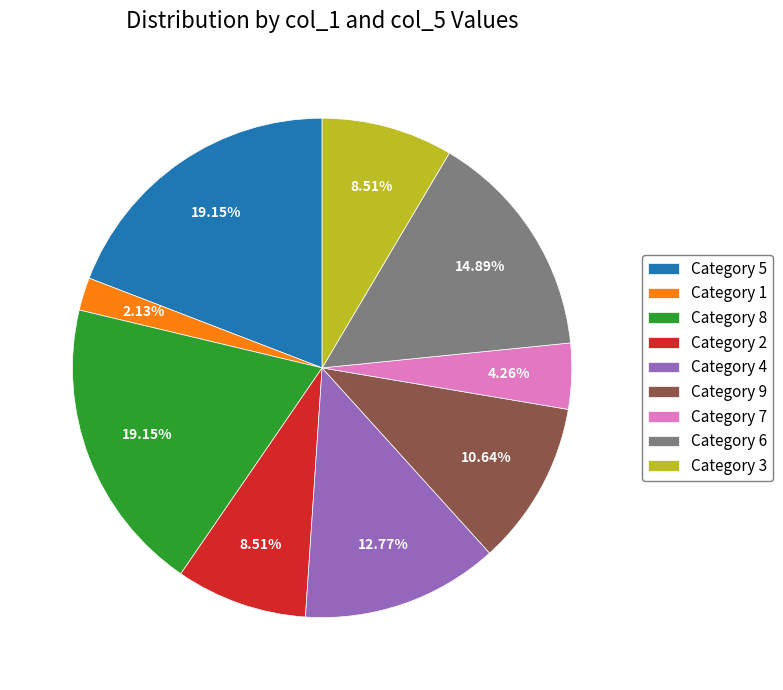

Count the number of slices in the pie.

9